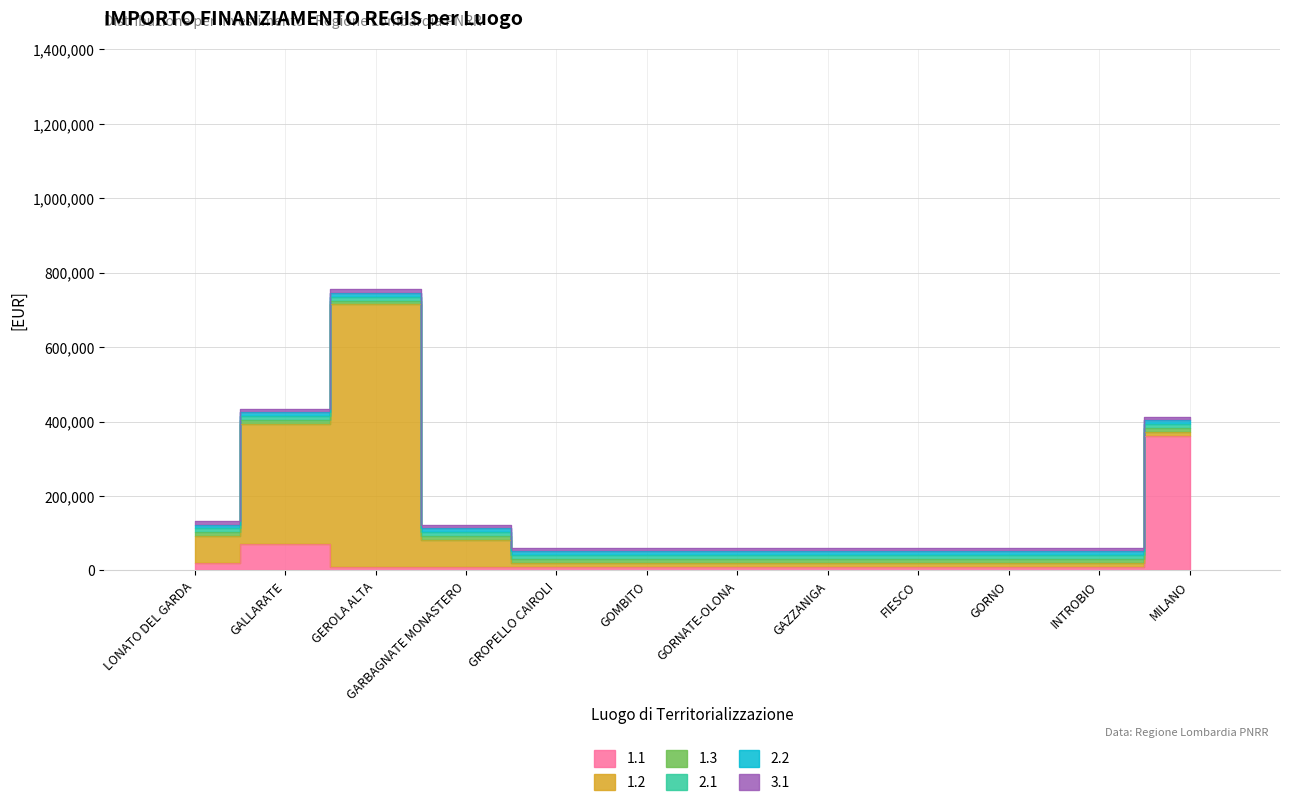

Which series has the largest range (max minus min)?

1.2